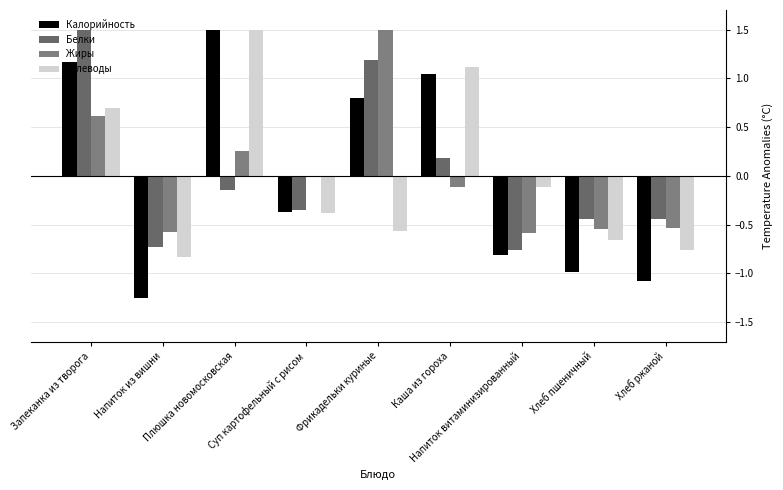

Which series has the largest total across all categories?

Белки